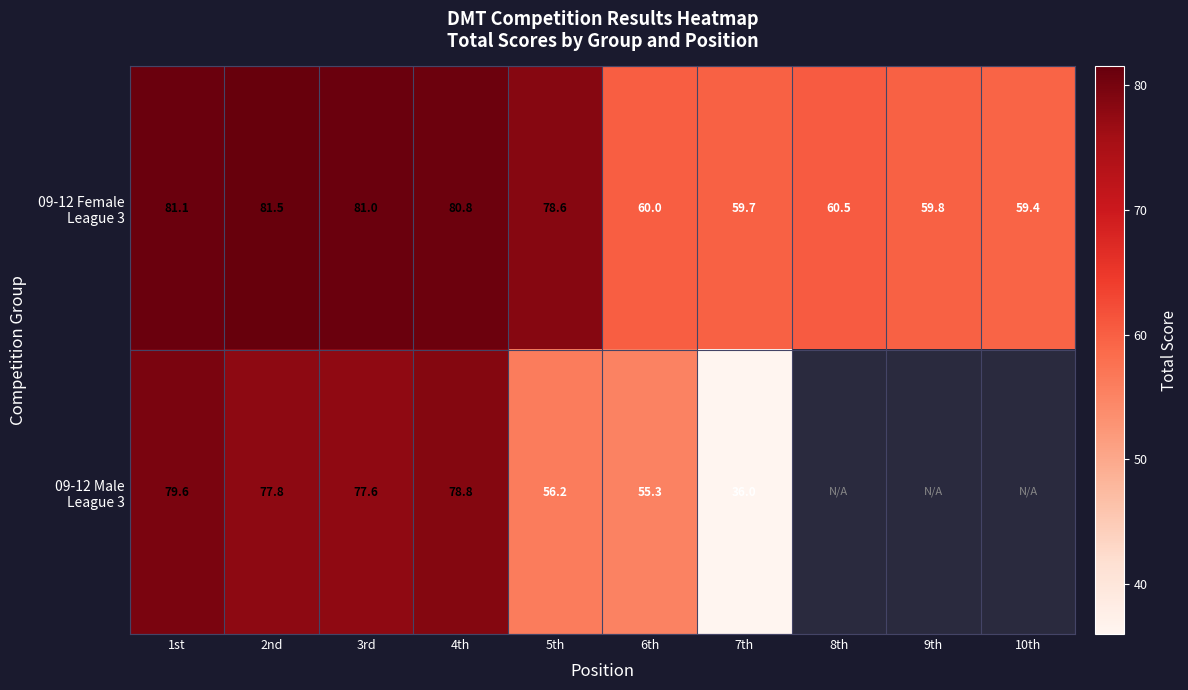

What is the spread (max minus min) of values at 7th?

23.7